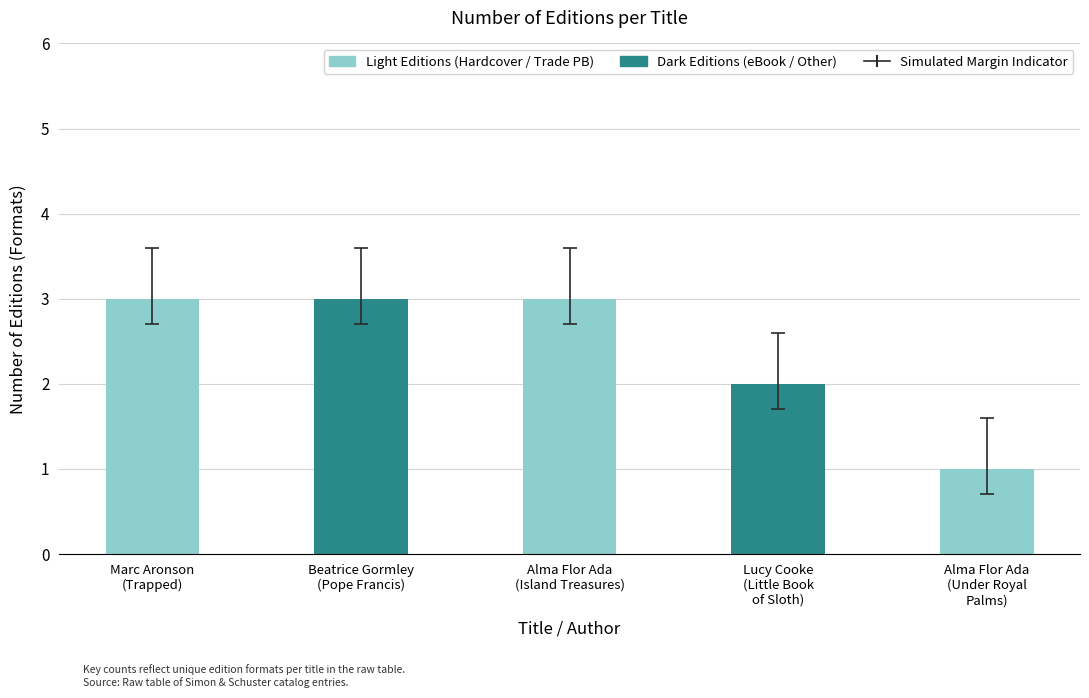

What is the maximum value shown in the chart?

3